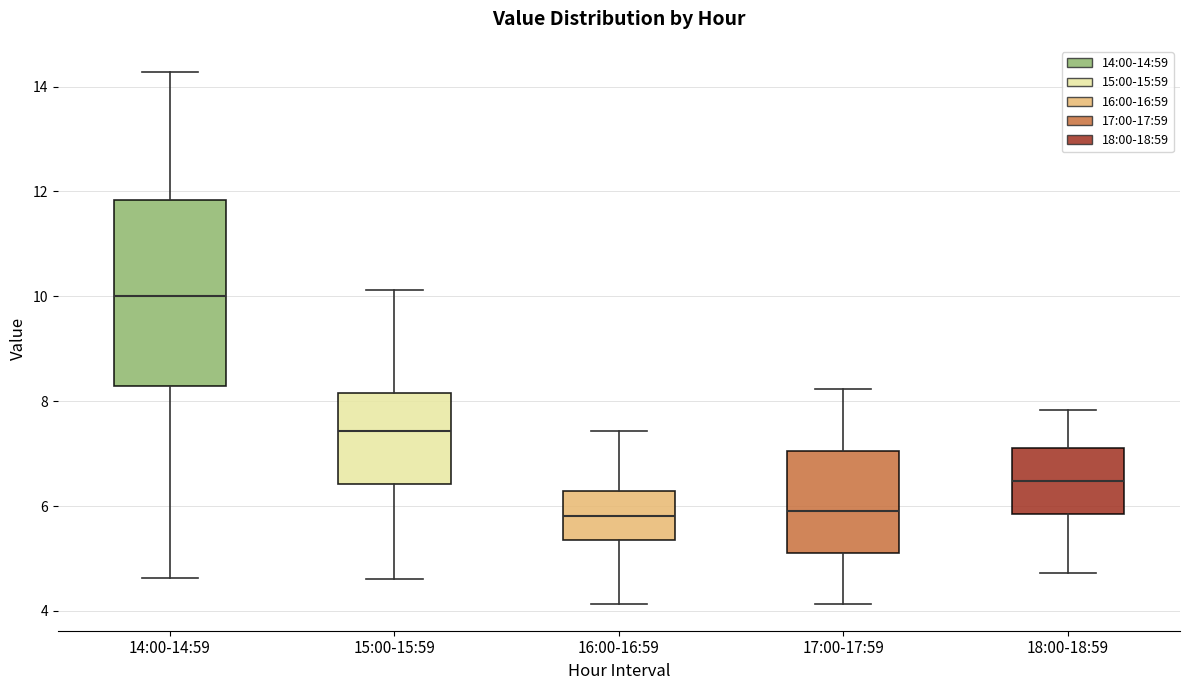

Which box is the tallest, from its lower edge to its upper edge?

14:00-14:59